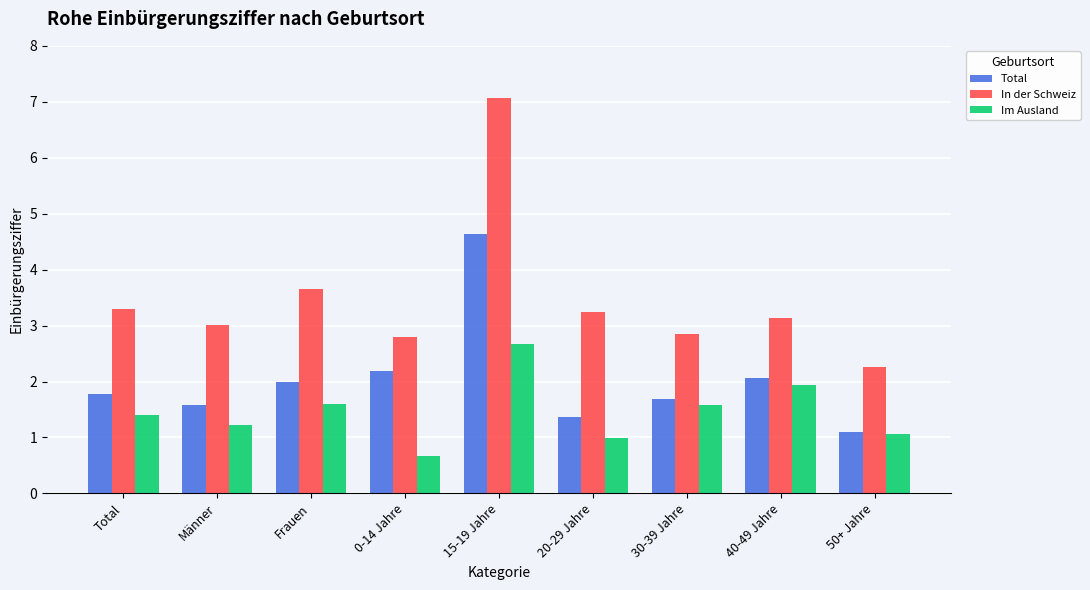

What is the spread (max minus min) of values at 40-49 Jahre?

1.2